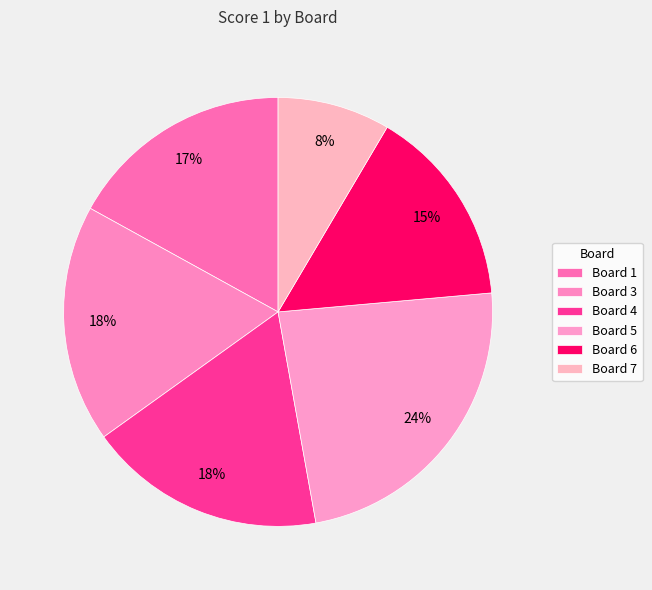

What is the change in value from Board 3 to Board 7?

-10